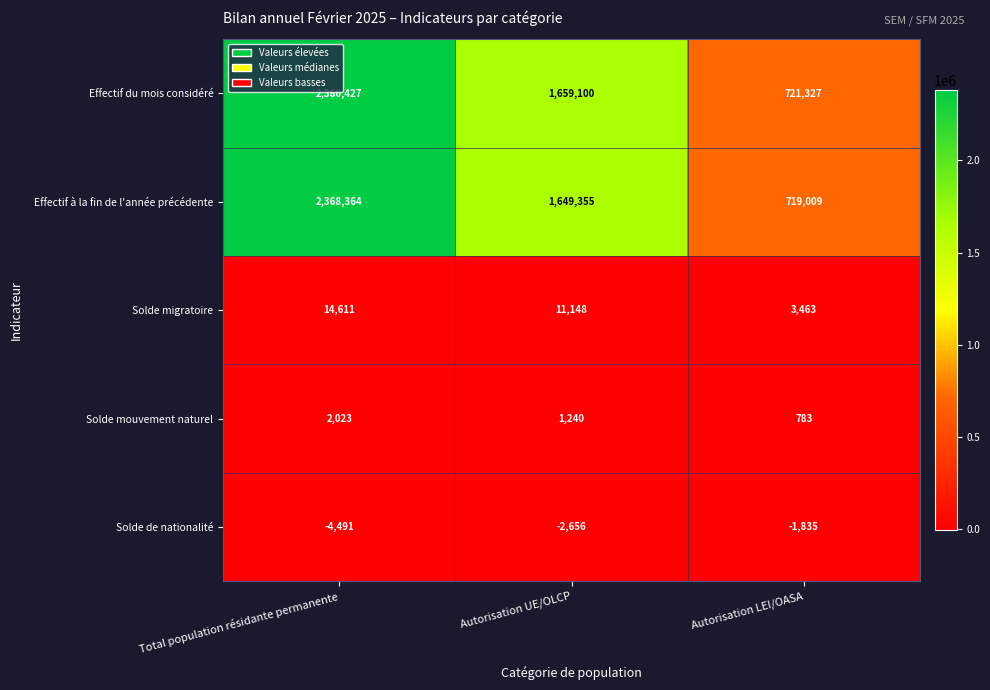

Between Autorisation UE/OLCP and Autorisation LEI/OASA, which series saw the biggest shift?

Effectif du mois considéré